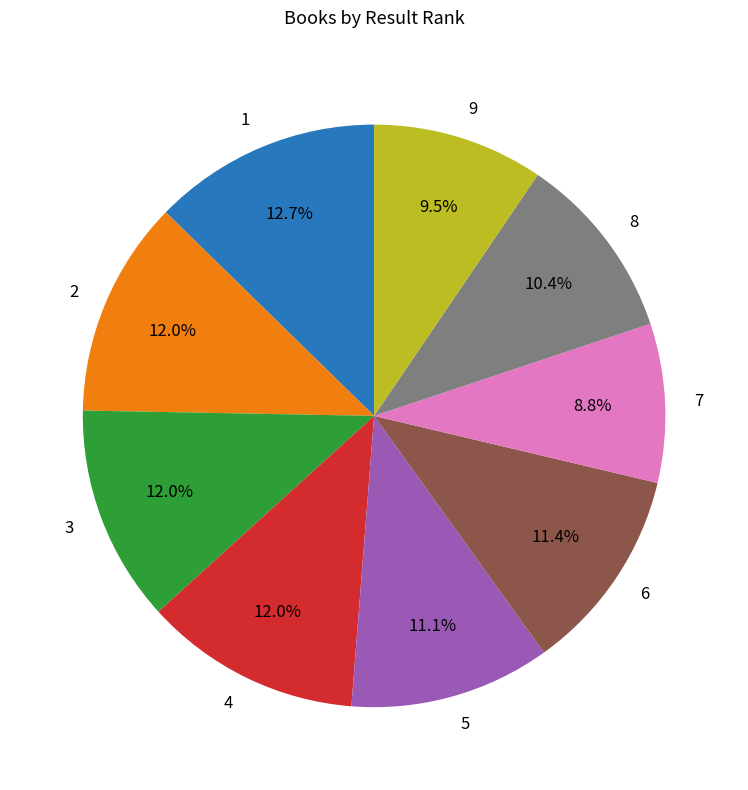

To the nearest percent, what is the difference between the largest and smallest slice percentages?

4%